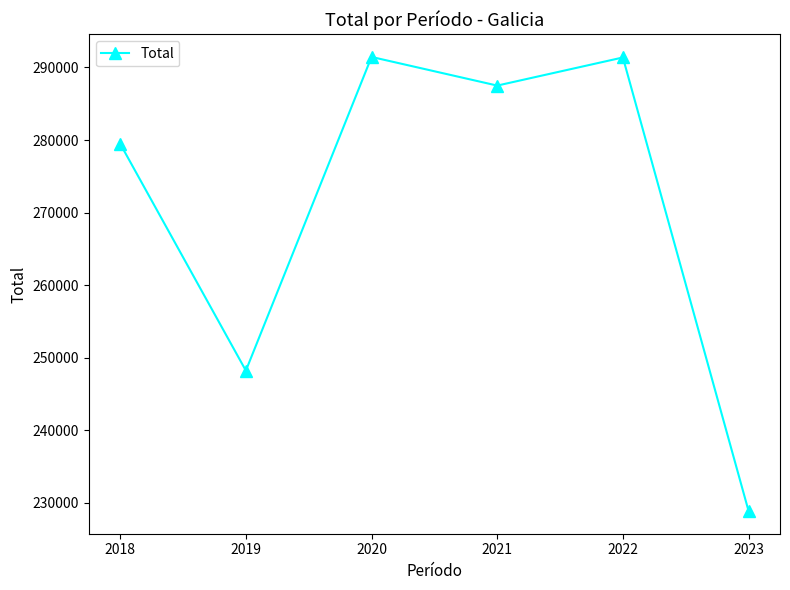

True or false: the data shows 291380 at 2022.

True